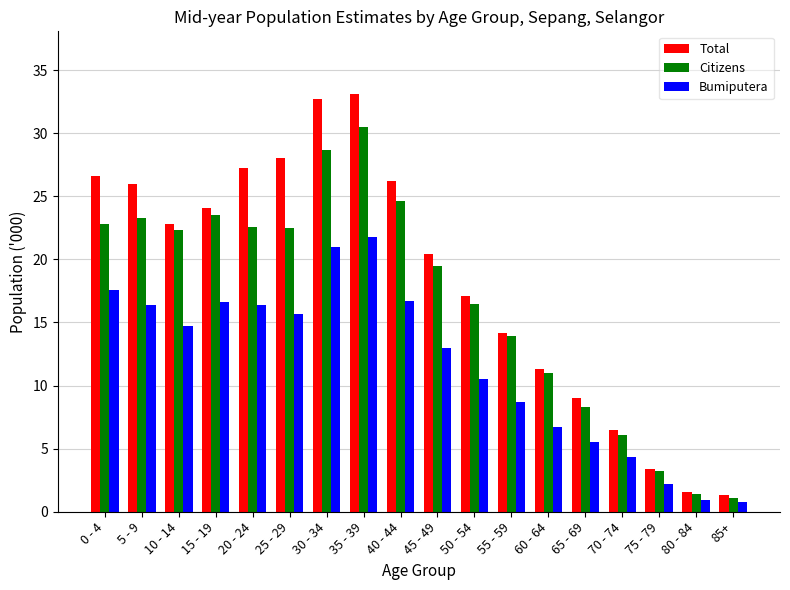

Which series has the widest spread of values?

Total